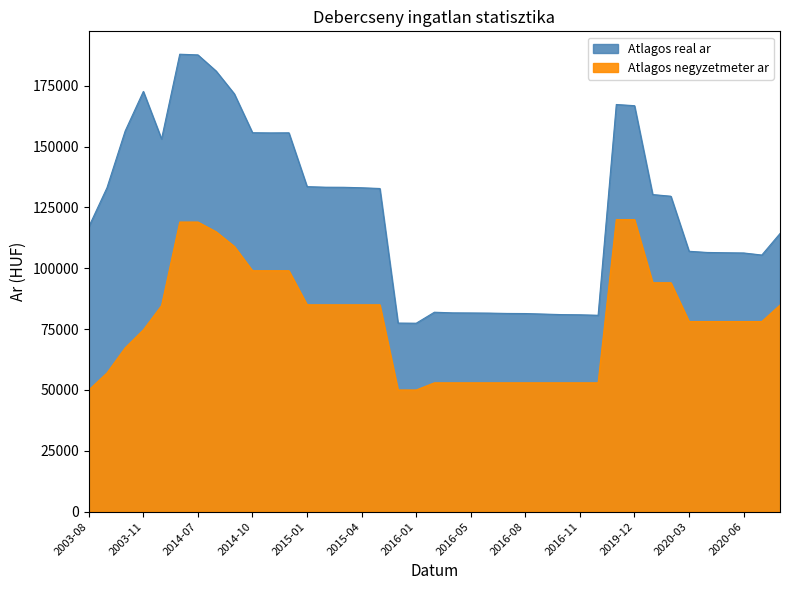

How many lines are shown in the chart?

2